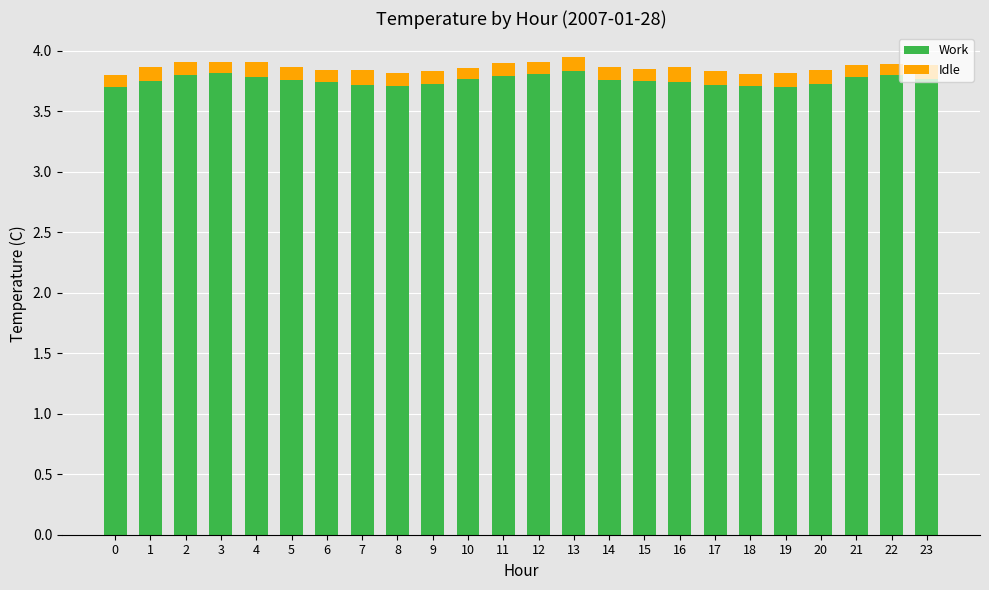

The Work series shows 3.7 at 17. True or false?

True